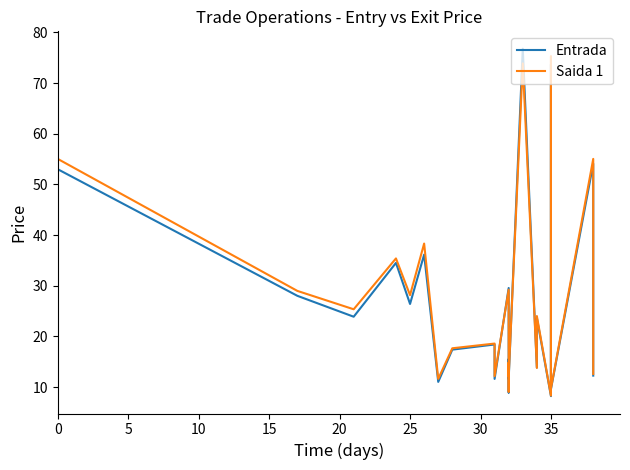

How many data points in Entrada are above 23?

12